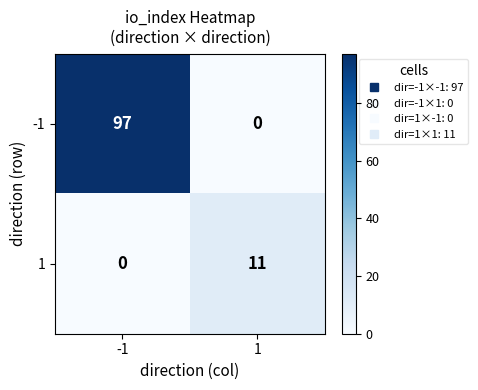

How many data points does each series have?

2